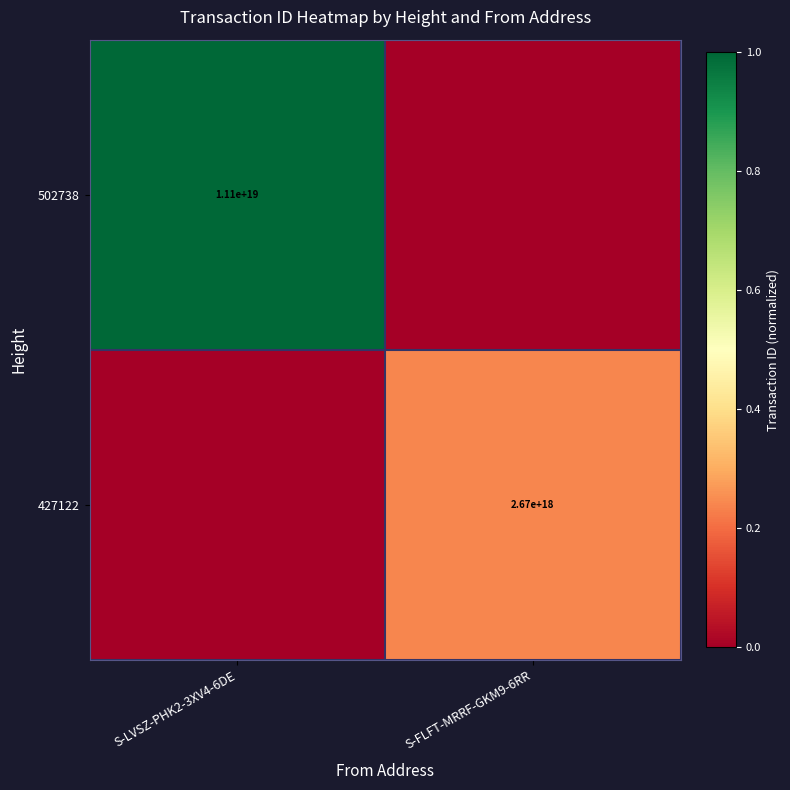

What is the maximum value shown in the chart?

1.0